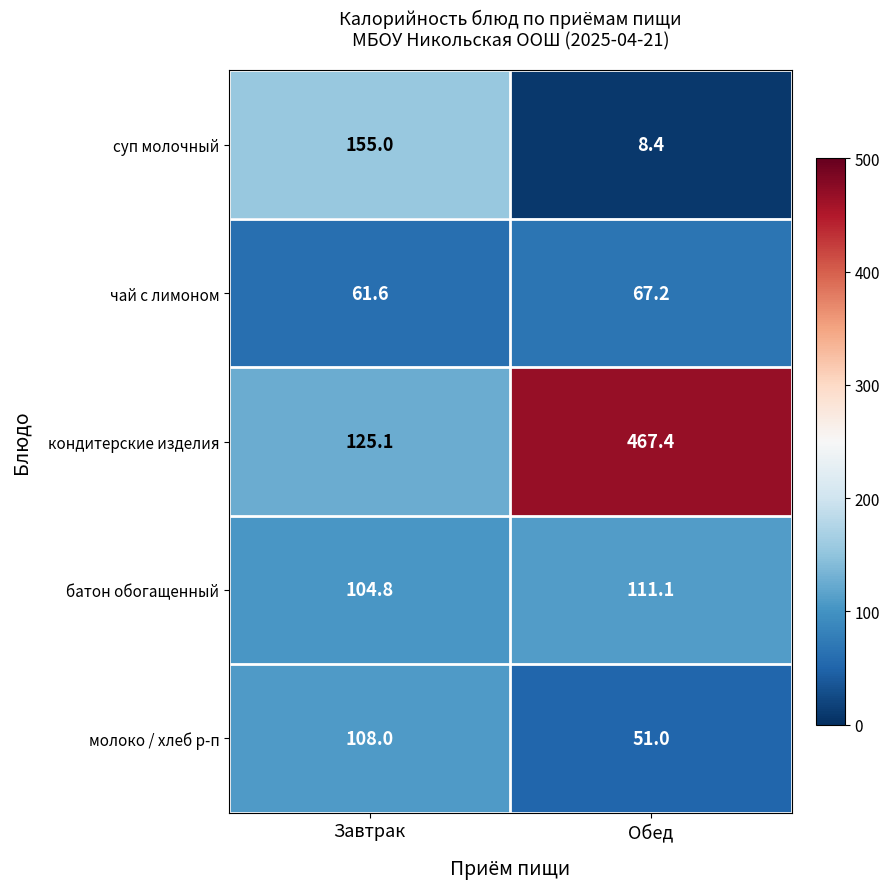

How many distinct data groups are displayed?

5